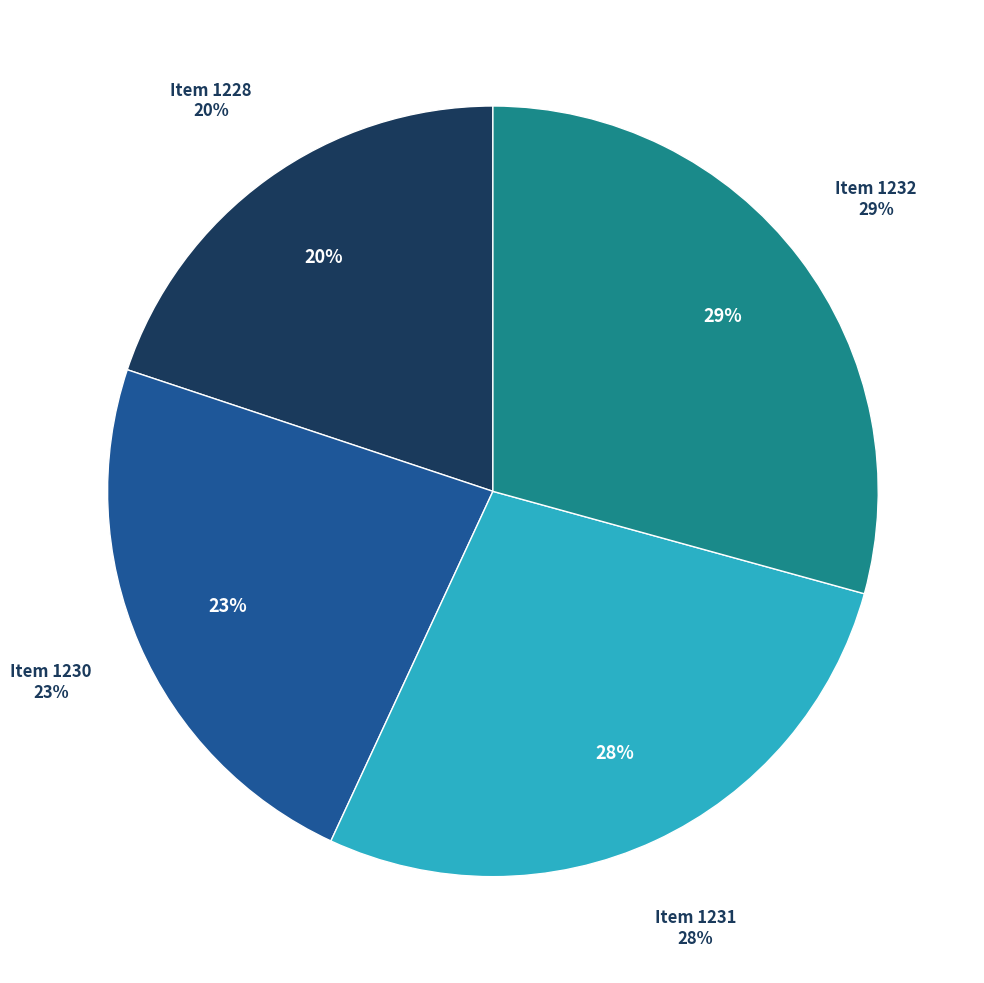

What percentage do Item 1228 and Item 1232 together represent?

49.2%